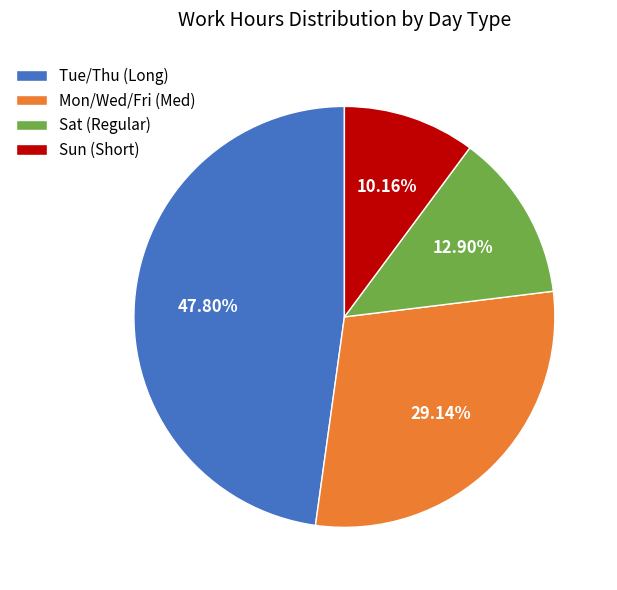

Between Sat (Regular) and Mon/Wed/Fri (Med), which is larger?

Mon/Wed/Fri (Med)